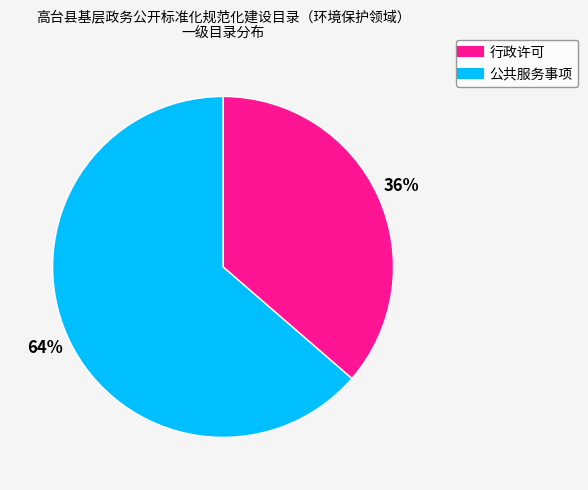

Count the number of slices in the pie.

2